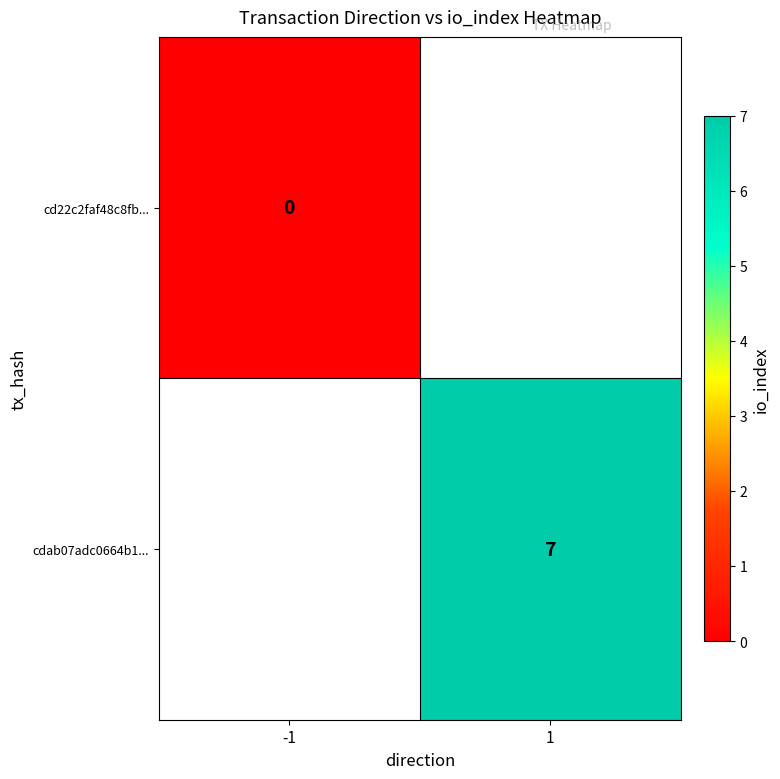

Is it true that cdab07adc0664b1... equals 7 at 1?

True